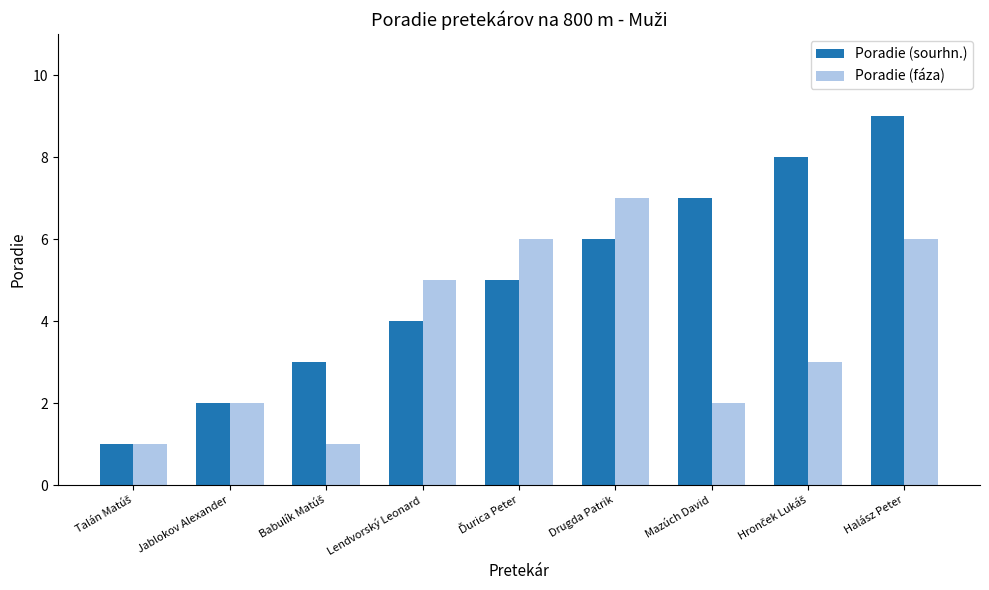

Reading left to right, what are all the values shown in this chart?

Poradie (sourhn.): 1	2	3	4	5	6	7	8	9
Poradie (fáza): 1	2	1	5	6	7	2	3	6